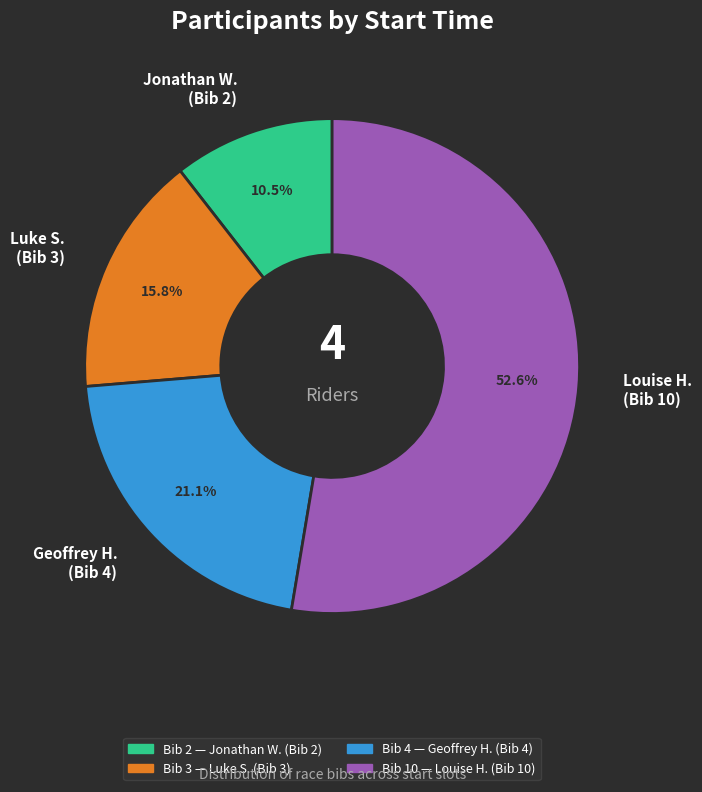

Which category has the biggest portion of the pie?

Louise H. (Bib 10)